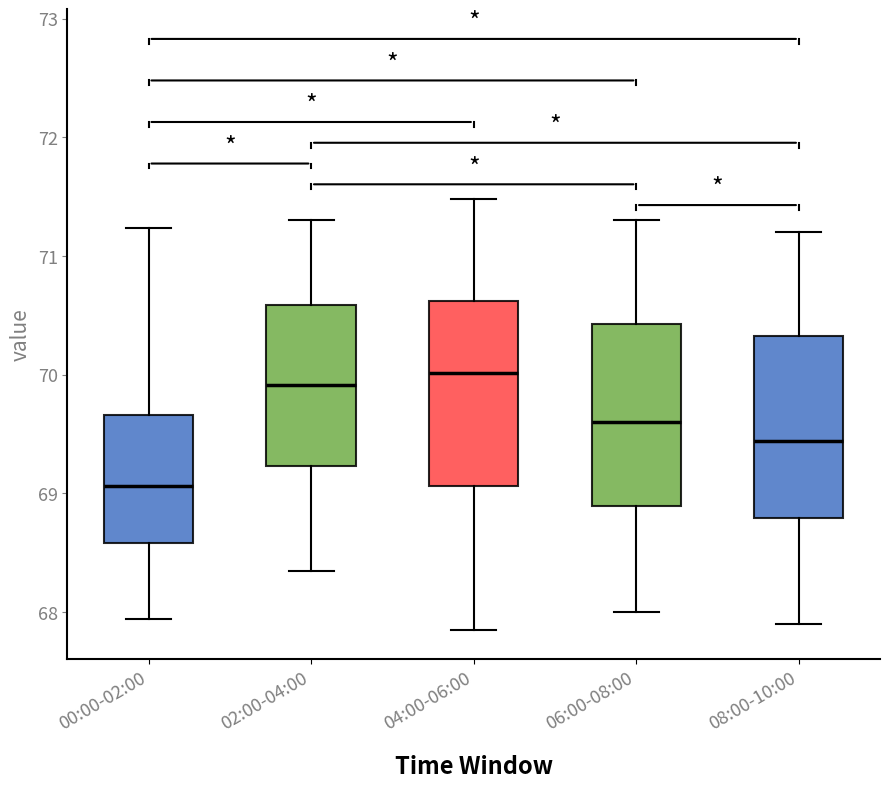

Where does the median line of the box for 04:00-06:00 sit on the y-axis? The values are not printed on the chart, so give them approximately, as read against the axis.

70.0